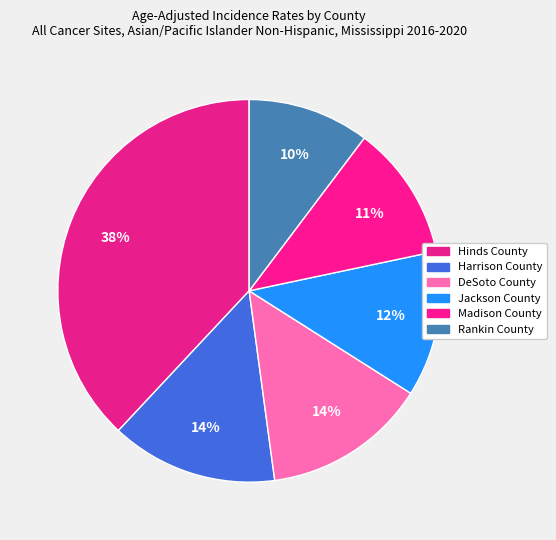

What percentage is NOT represented by Rankin County?

89.7%